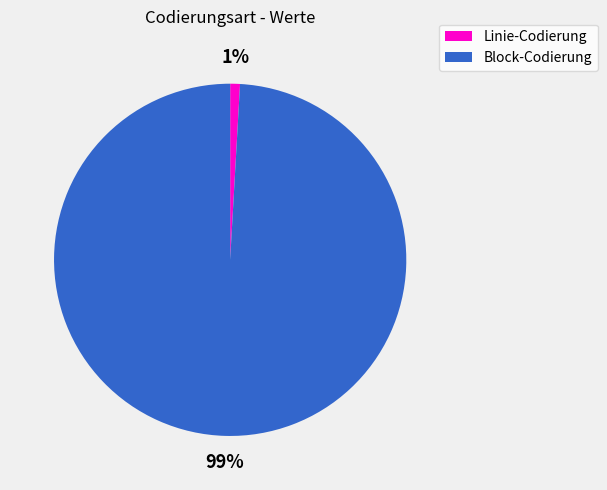

Does any single category account for the majority?

Yes